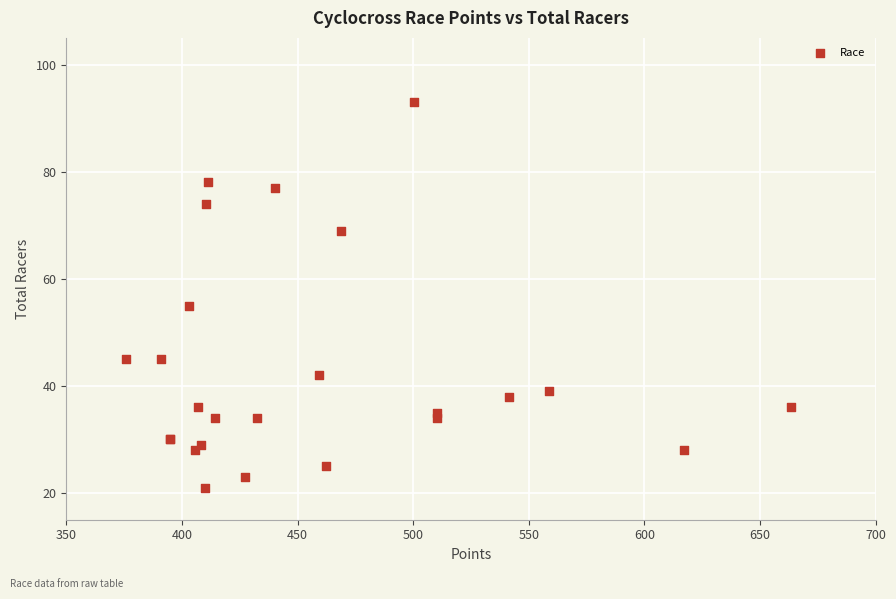

What Y value in the scatter plot is closest to 57?

55